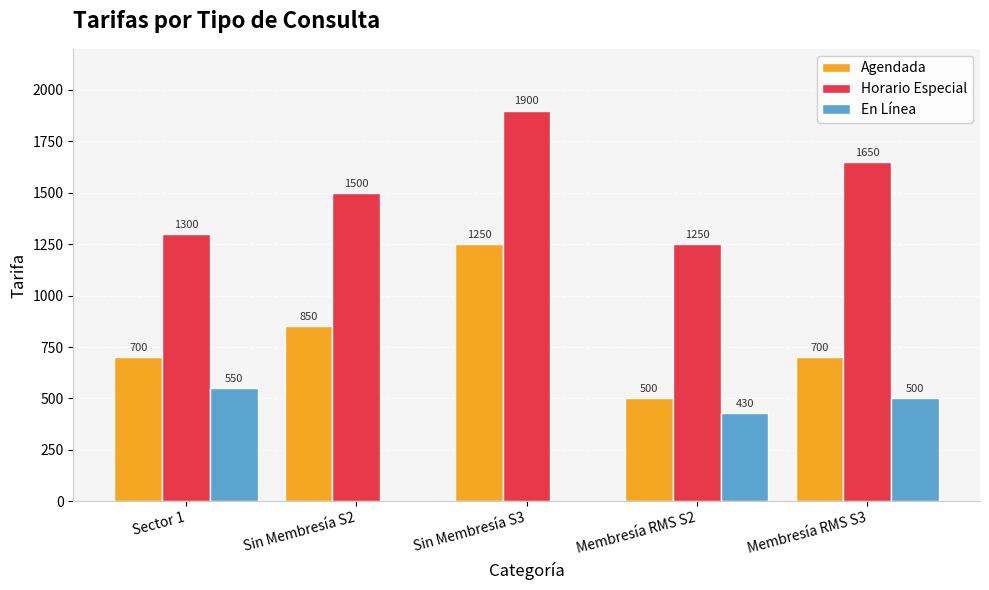

At which category is the sum across all series the highest?

Sin Membresía S3